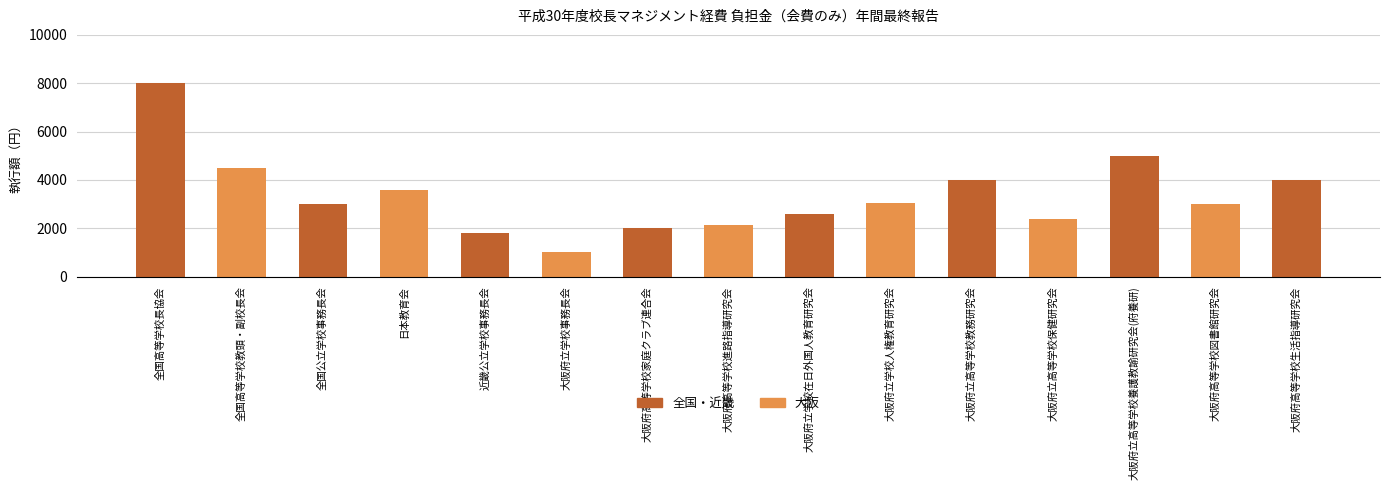

Reading right to left, transcribe all the data shown in this chart.

4000	3000	5000	2400	4000	3050	2580	2150	2000	1000	1800	3600	3000	4500	8000